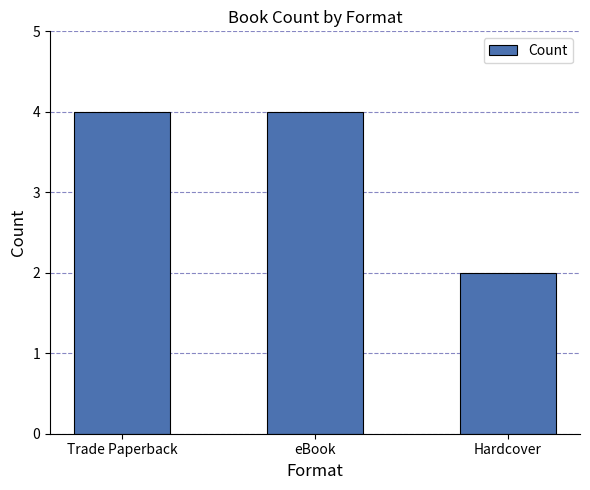

What is the value of the 3rd bar from the left?

2